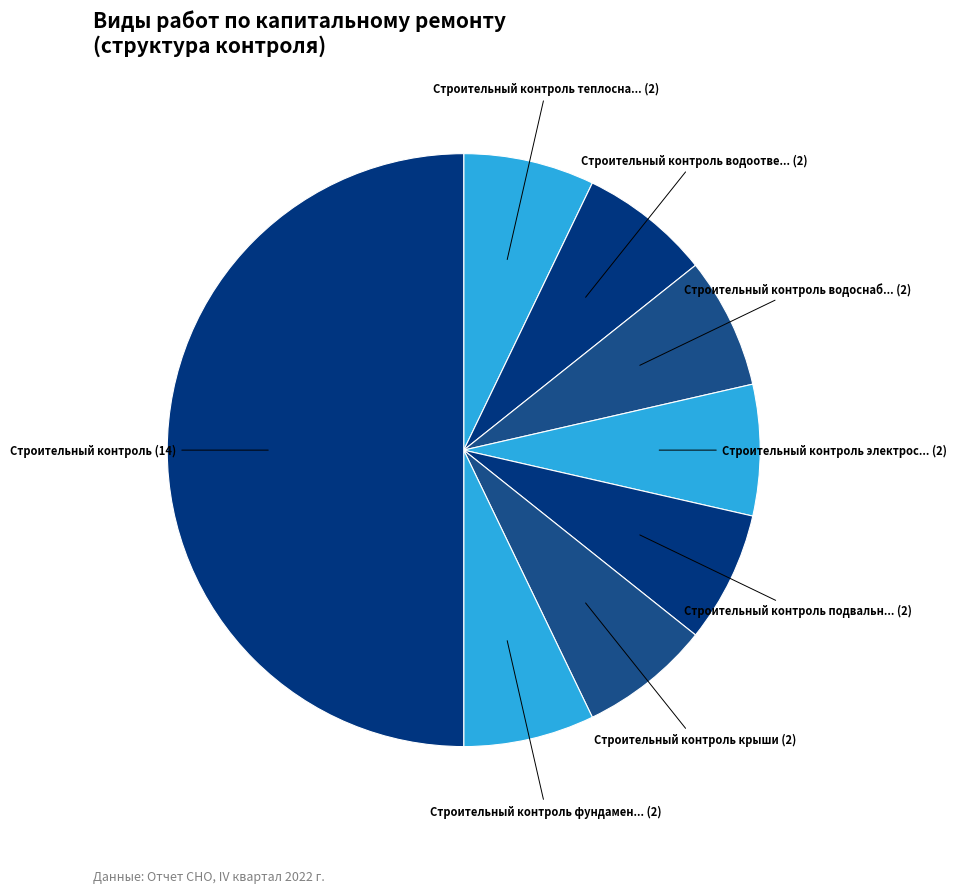

To the nearest percent, what is the average slice percentage?

12%